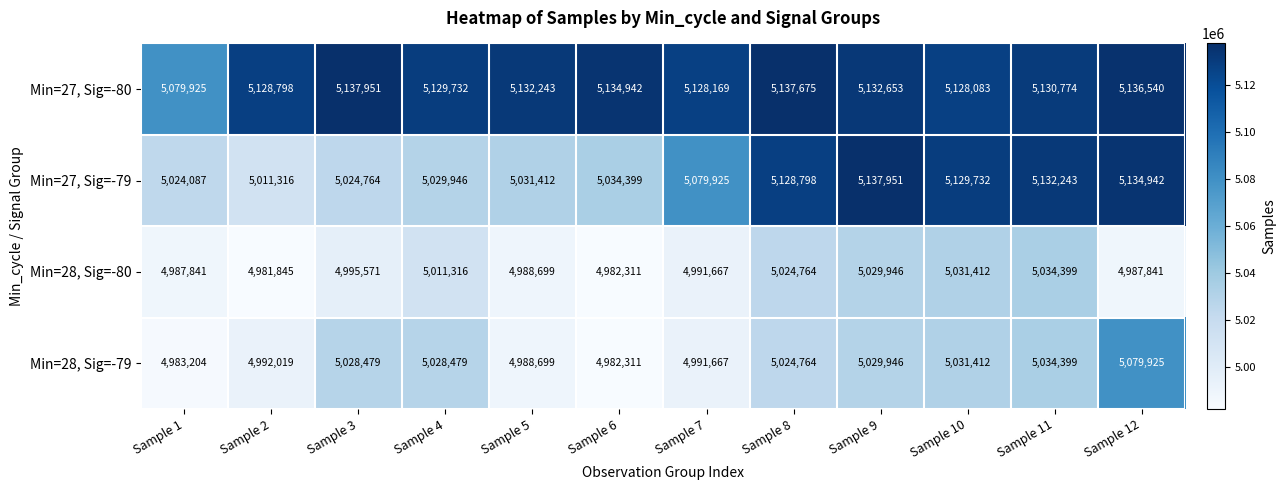

At how many categories does at least one series exceed 5054707?

12